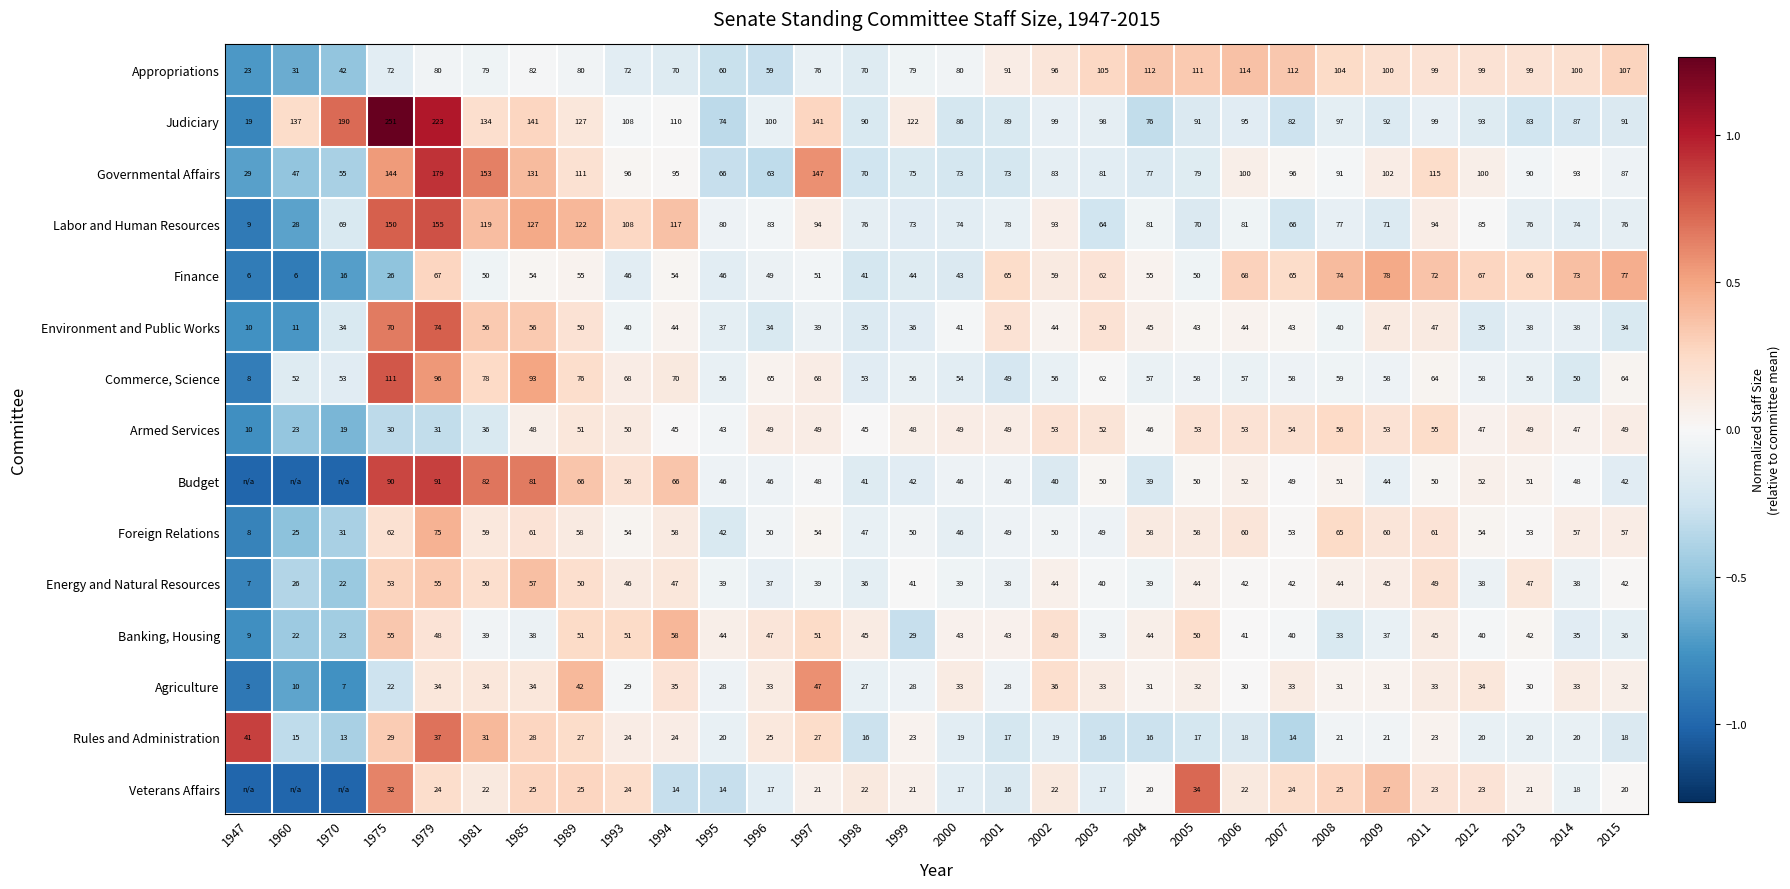

Is the value of Armed Services at 2005 greater than the value of Appropriations at 2004?

No